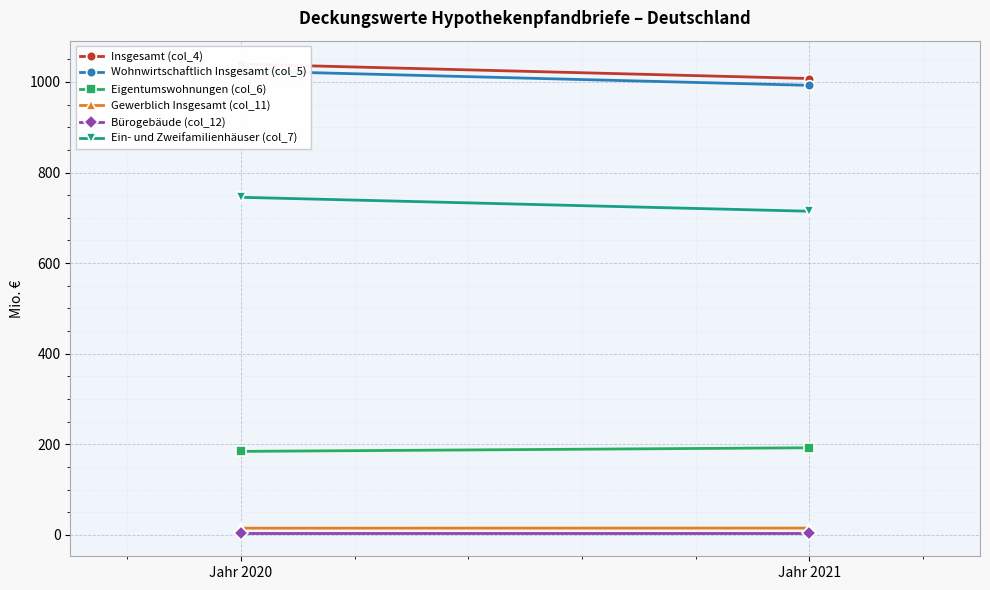

What is the value of the Gewerblich Insgesamt (col_11) point at the 2nd from the left?

15.1